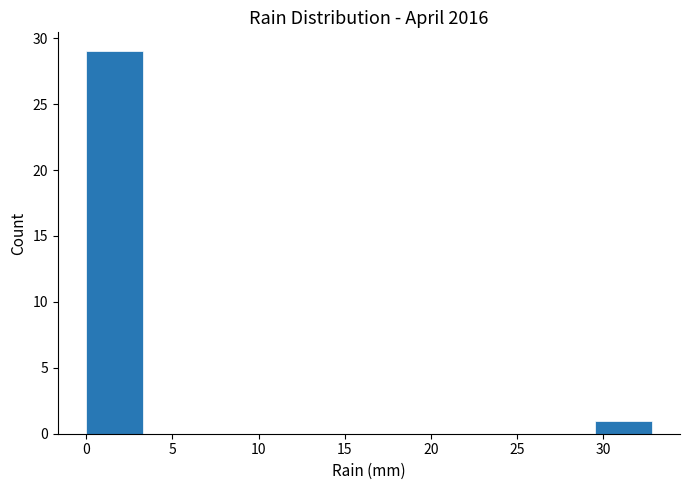

Reading left to right, transcribe this chart: for each bar, give the range it covers on the x-axis and its height. Neither the bar edges nor the heights are printed on the chart, so give them approximately, as read against the axes.

0.0 to 3.5: 29
3.5 to 6.5: 0
6.5 to 10.0: 0
10.0 to 13.0: 0
13.0 to 16.5: 0
16.5 to 19.5: 0
19.5 to 23.0: 0
23.0 to 26.0: 0
26.0 to 29.5: 0
29.5 to 33.0: 1